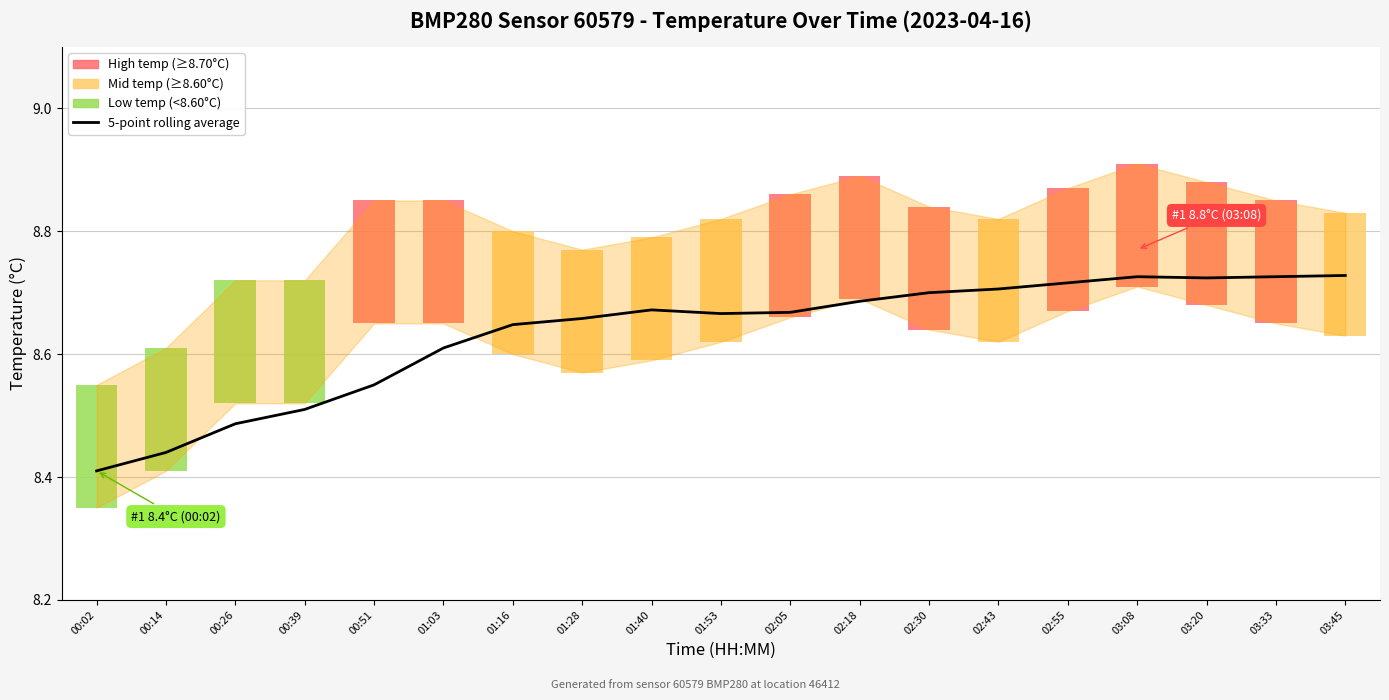

What is the minimum value shown in the chart?

8.4